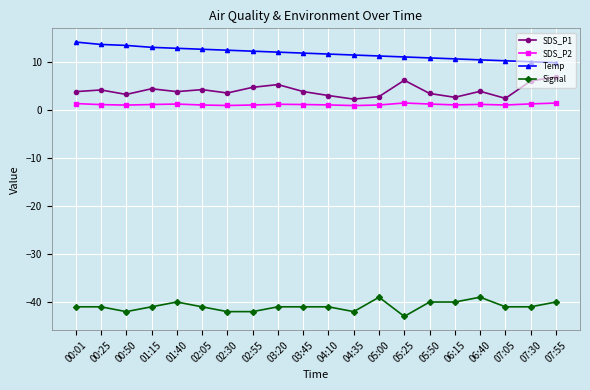

The value of Temp at 02:30 is 5.4. True or false?

False